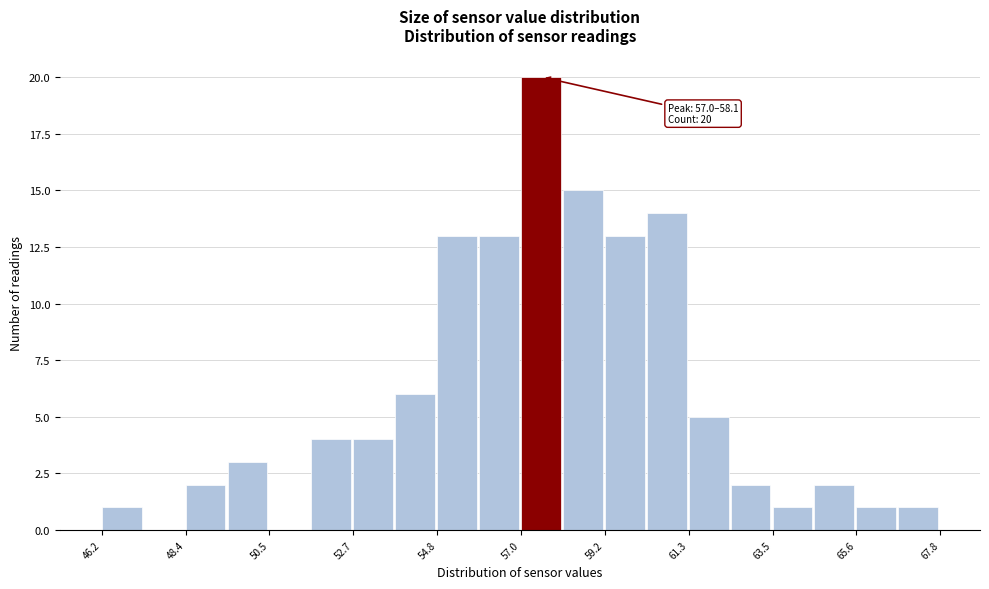

Read against the x-axis, roughly where is the centre of the tallest bar?

57.5